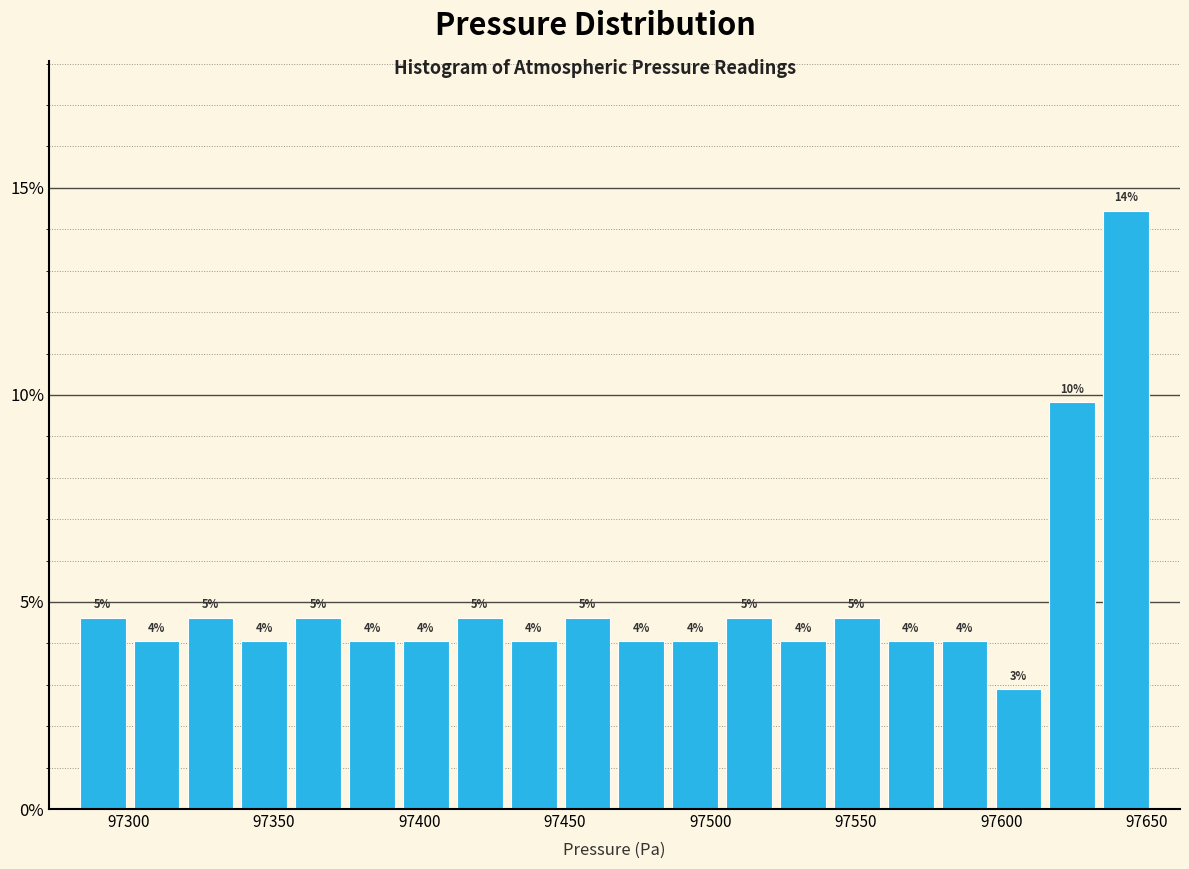

Read against the x-axis, roughly where is the centre of the tallest bar?

97645